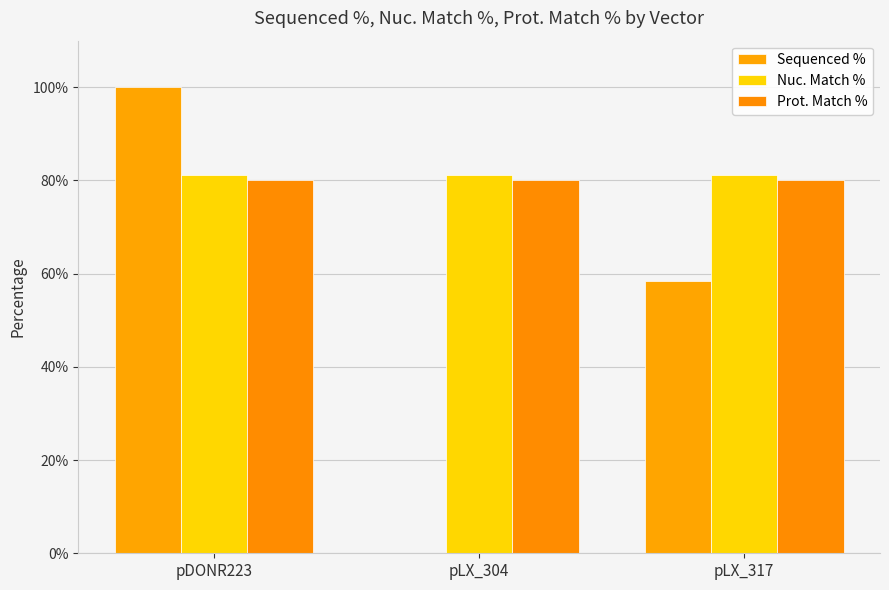

Reading left to right, extract all data points from this chart.

Sequenced %: pDONR223=100.0	pLX_304=0.0	pLX_317=58.4
Nuc. Match %: pDONR223=81.2	pLX_304=81.2	pLX_317=81.2
Prot. Match %: pDONR223=80.2	pLX_304=80.2	pLX_317=80.2